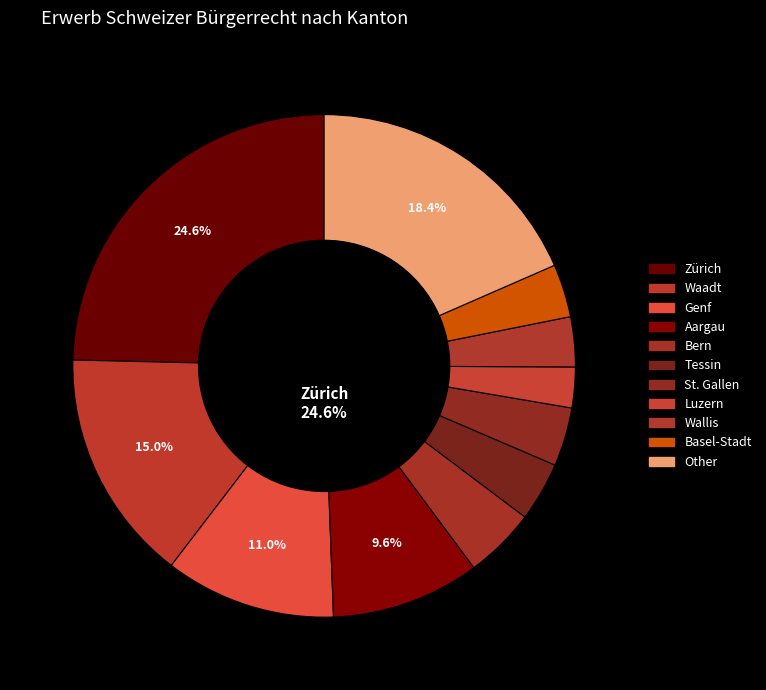

Is there a majority slice in this chart?

No